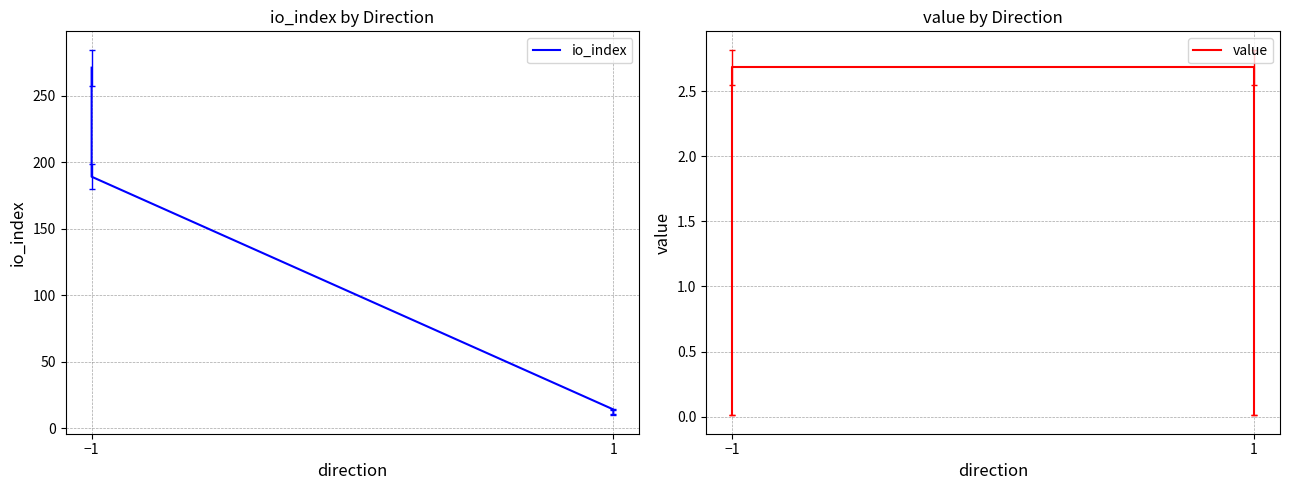

List the series in order of their overall mean, highest first.

io_index, value